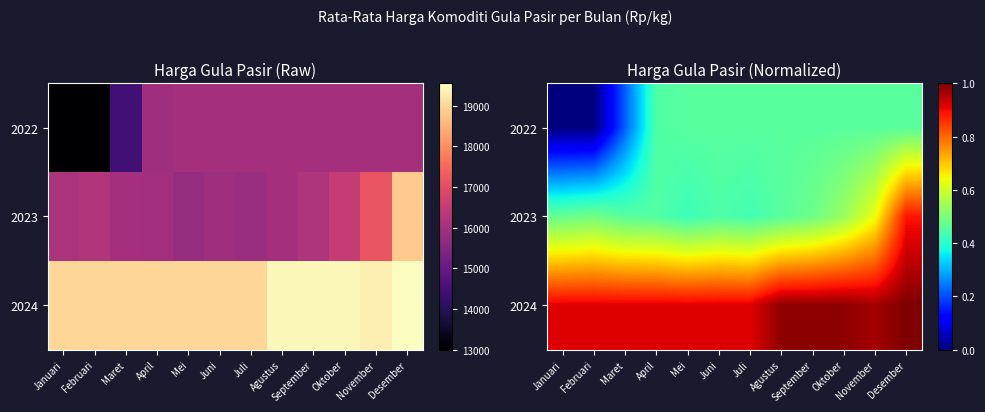

What is the greatest value displayed?

1.0